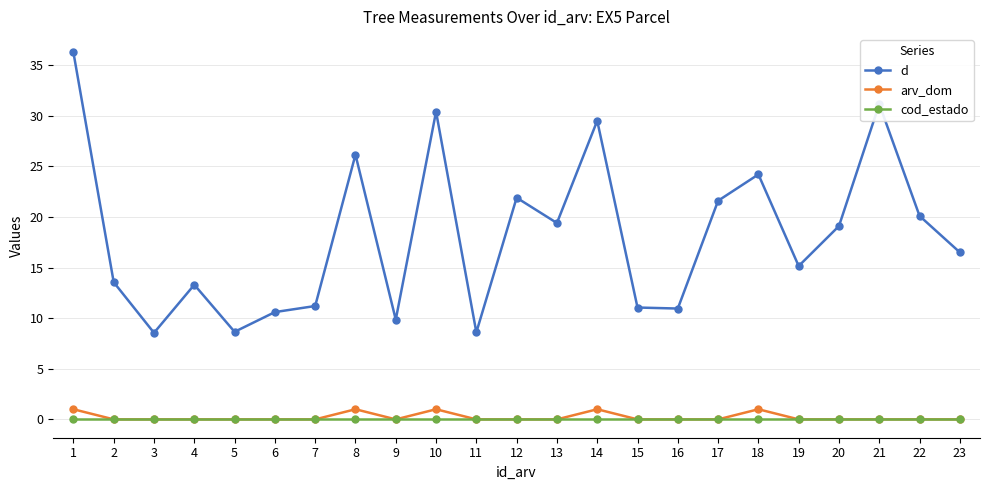

The cod_estado series shows 0.0 at 22. True or false?

True